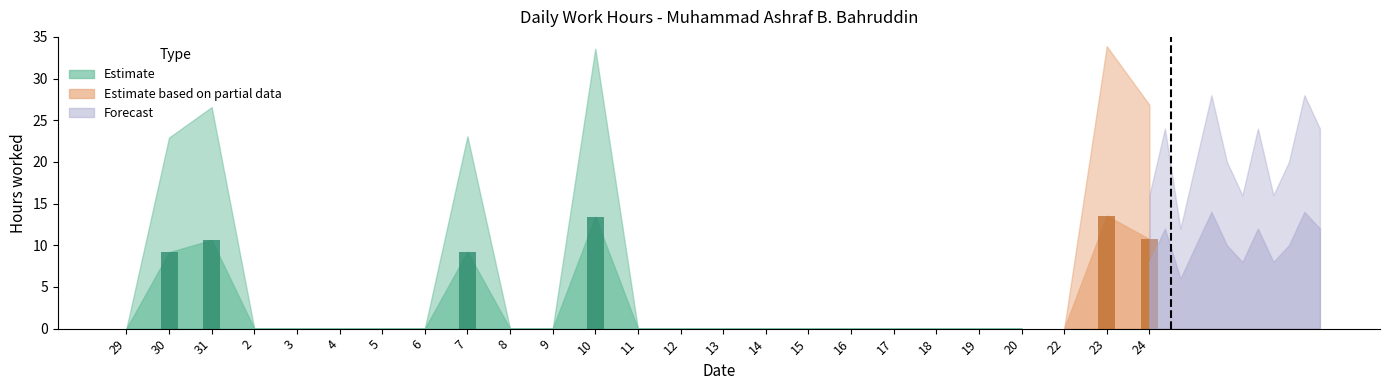

At which category is the sum across all series the highest?

23